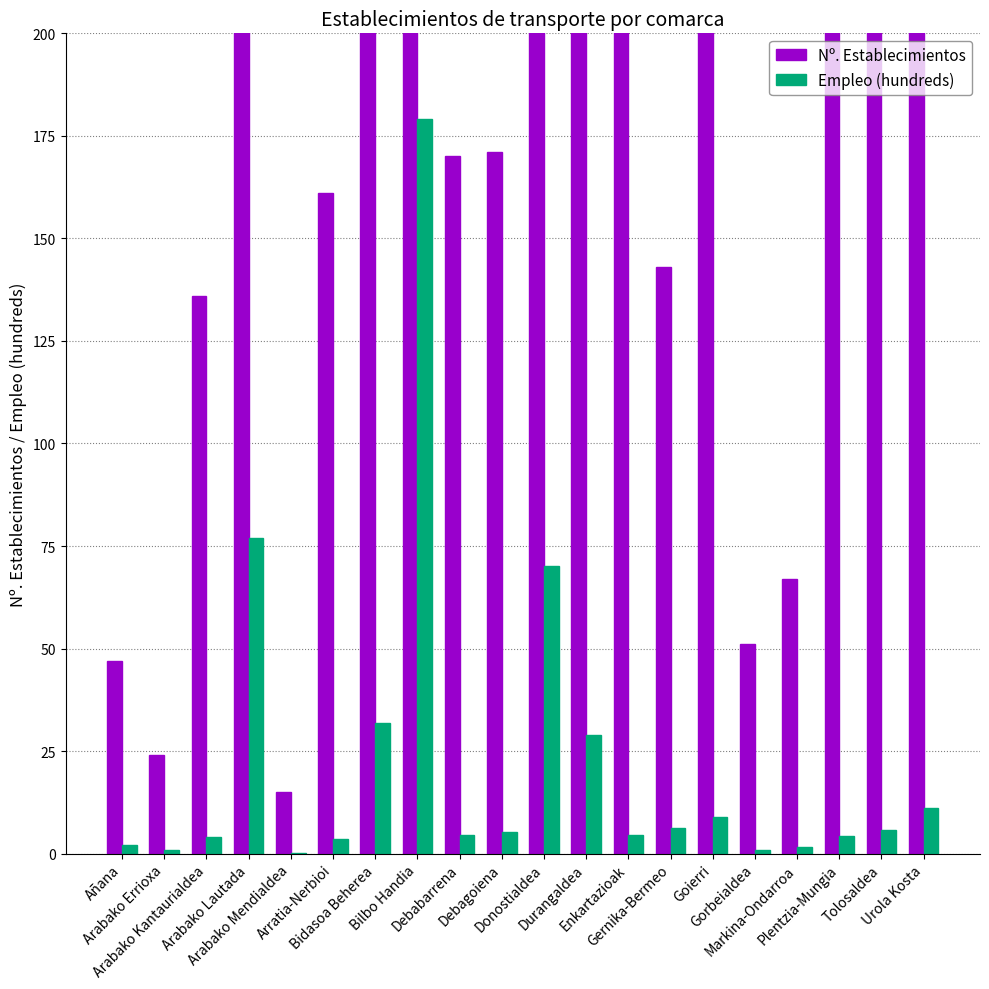

Are the bars horizontal?

No